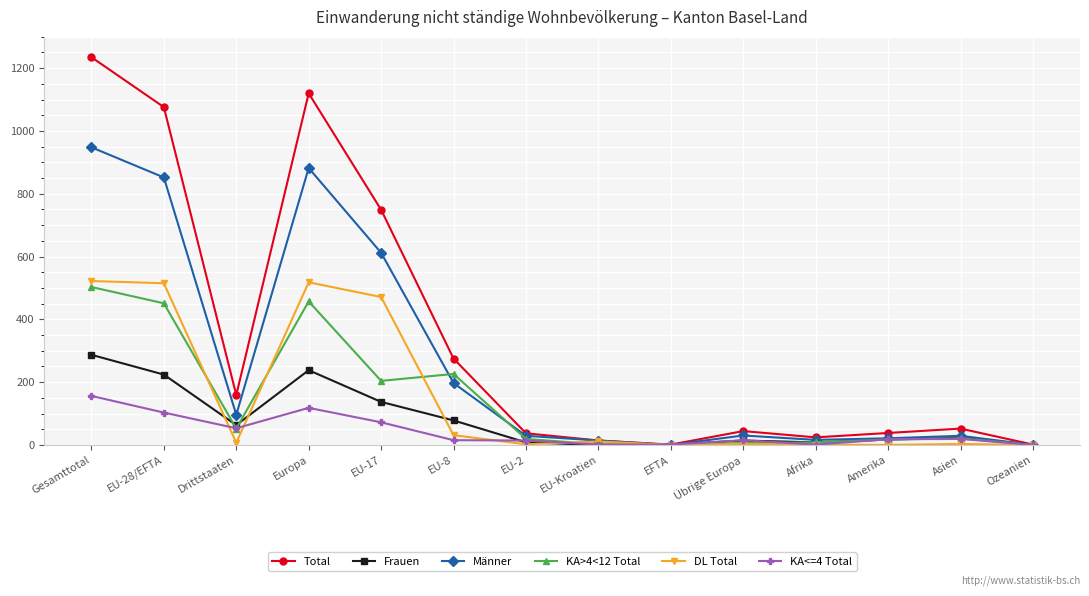

Does the chart display data point markers on the line(s)?

Yes